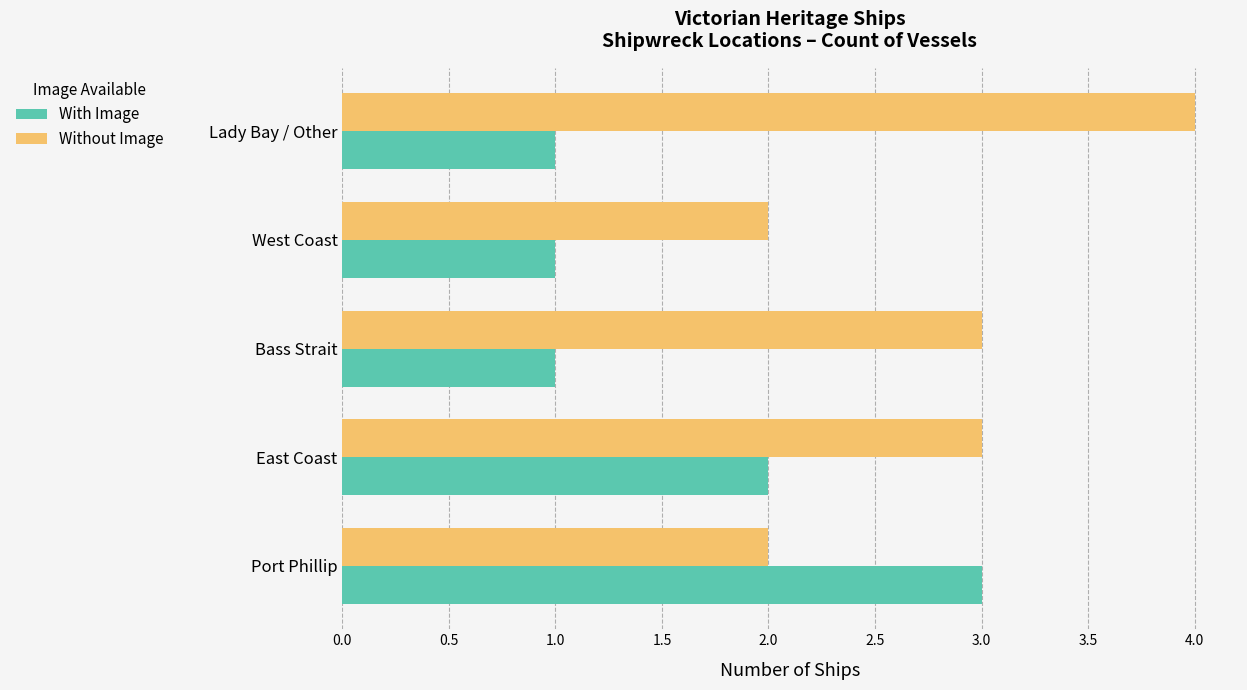

The With Image series shows 1 at Lady Bay / Other. True or false?

True